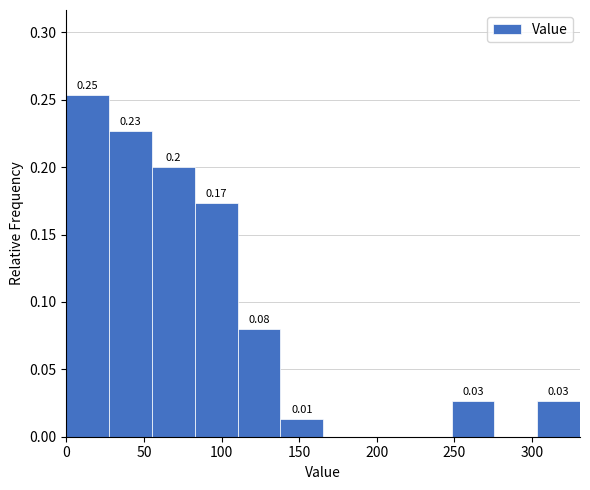

Over which range of the x-axis is the bar tallest?

0 to 30